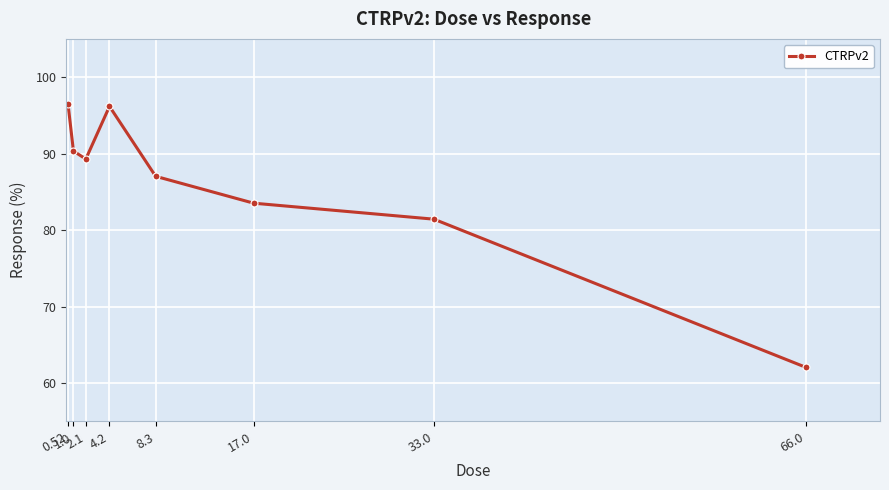

What is the difference between the values at 66.0 and 4.2?

34.1